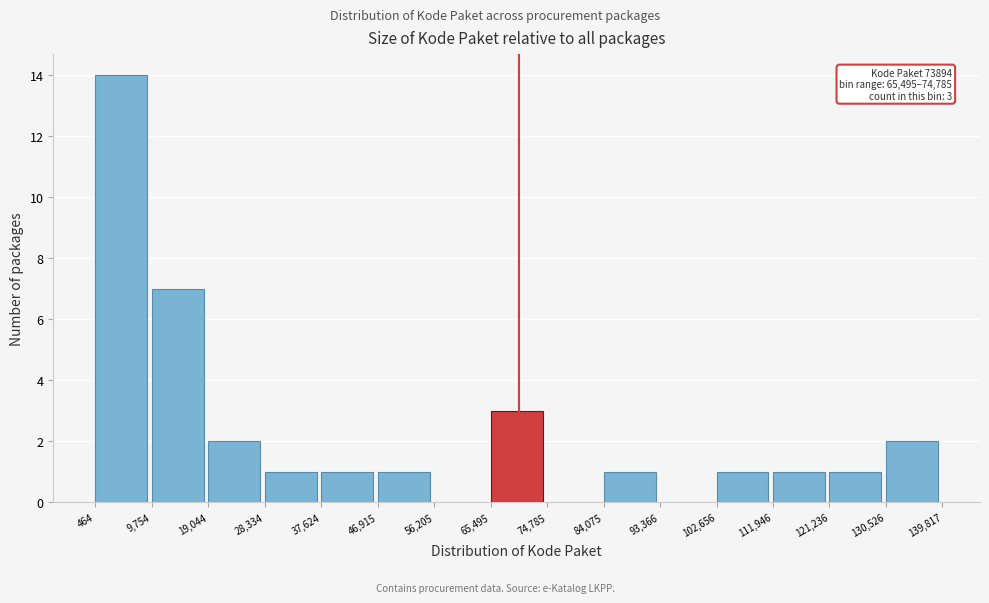

Which range on the x-axis has the tallest bar?

464 to 9,754